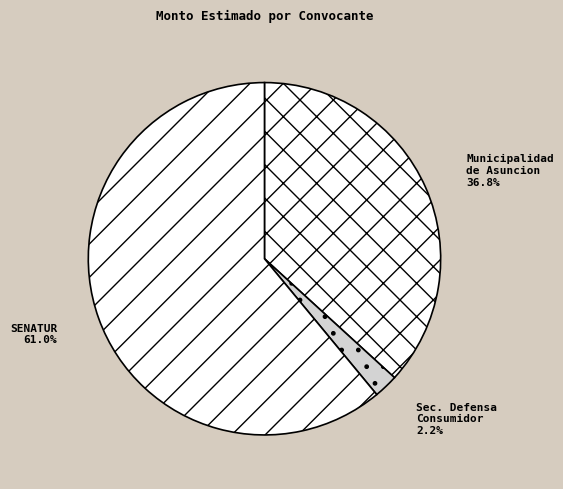

What is the smallest slice in the pie chart?

Secretaria de Defensa del Consumidor